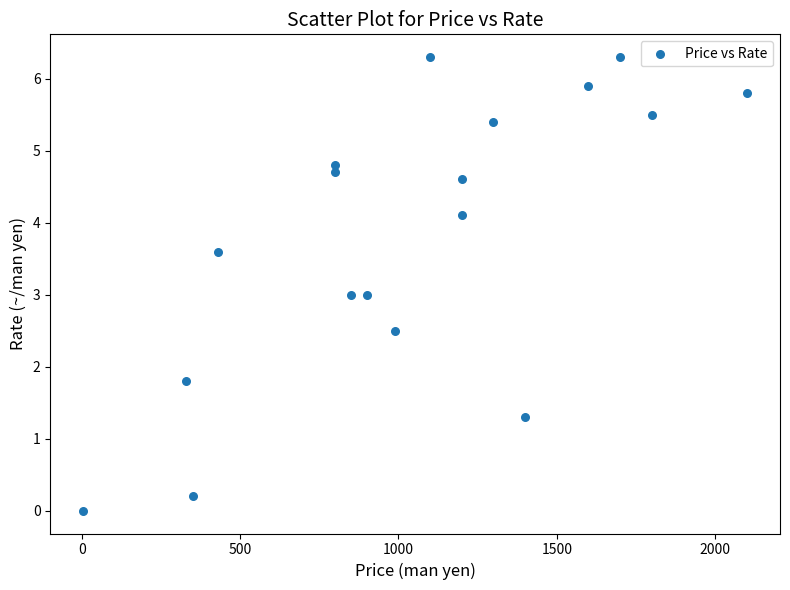

What is the range of Y values (max minus min)?

6.3